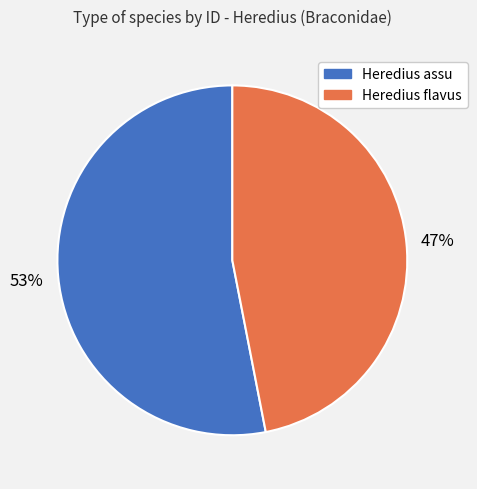

Rank the categories by value from lowest to highest.

Heredius flavus, Heredius assu